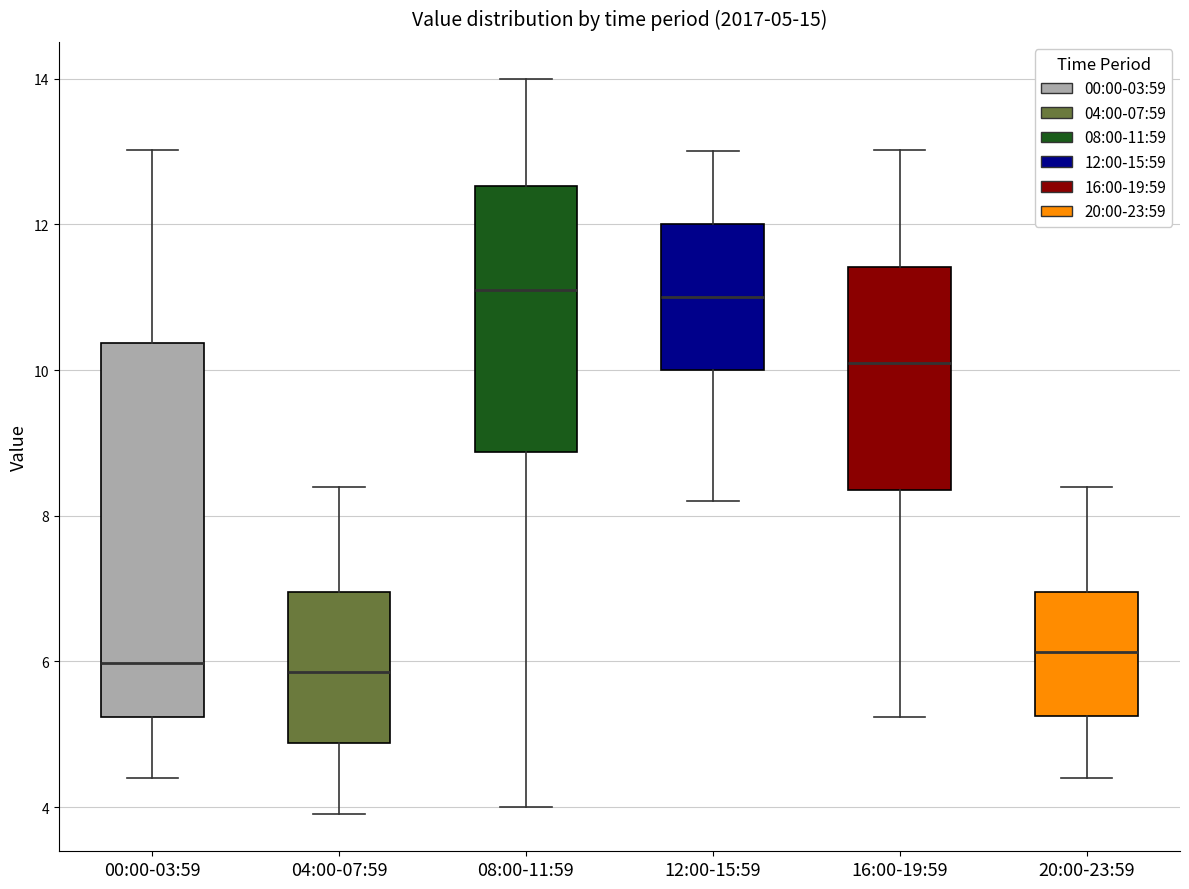

Which box is the tallest, from its lower edge to its upper edge?

00:00-03:59